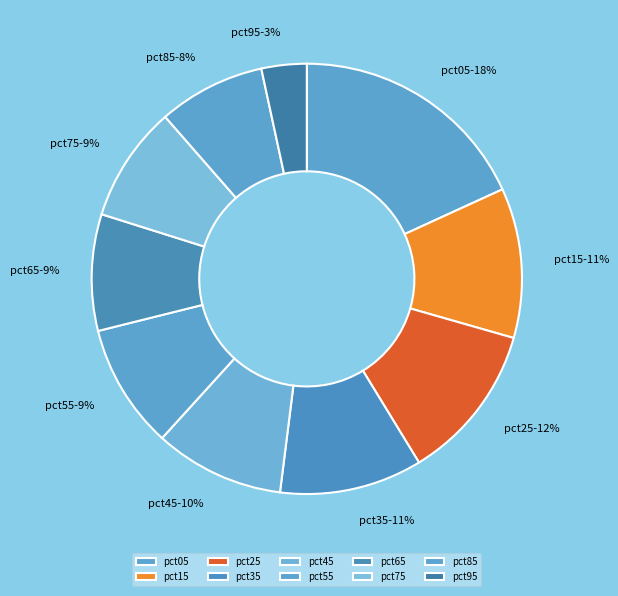

Is there any slice that represents more than half of the pie?

No